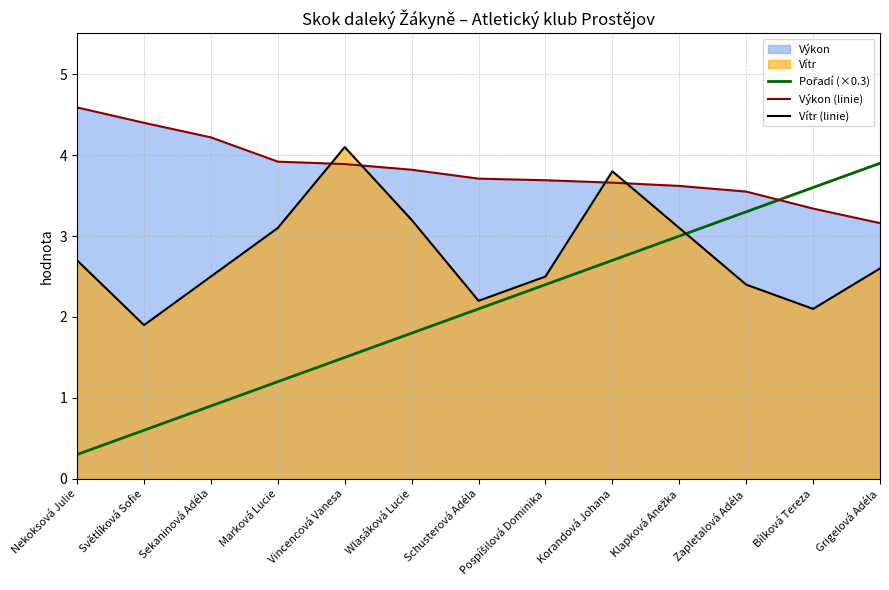

How many lines are shown in the chart?

3